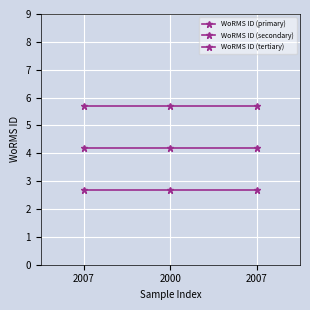

Reading left to right, what are all the values shown in this chart?

WoRMS ID (primary): 2007=5.7	2000=5.7	2007=5.7
WoRMS ID (secondary): 2007=4.2	2000=4.2	2007=4.2
WoRMS ID (tertiary): 2007=2.7	2000=2.7	2007=2.7